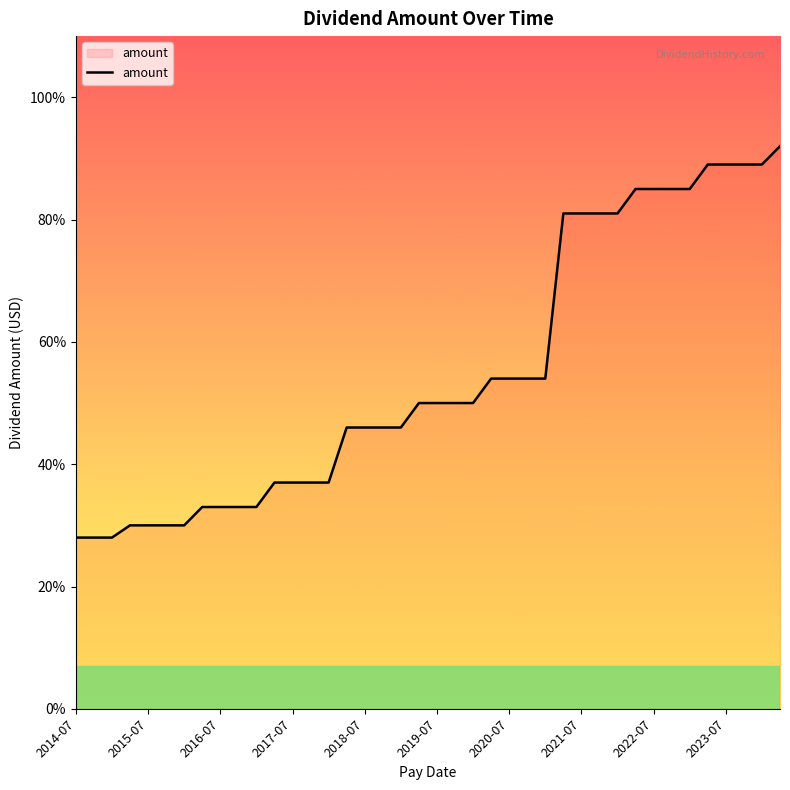

Is this an area chart (filled region under the line)?

Yes